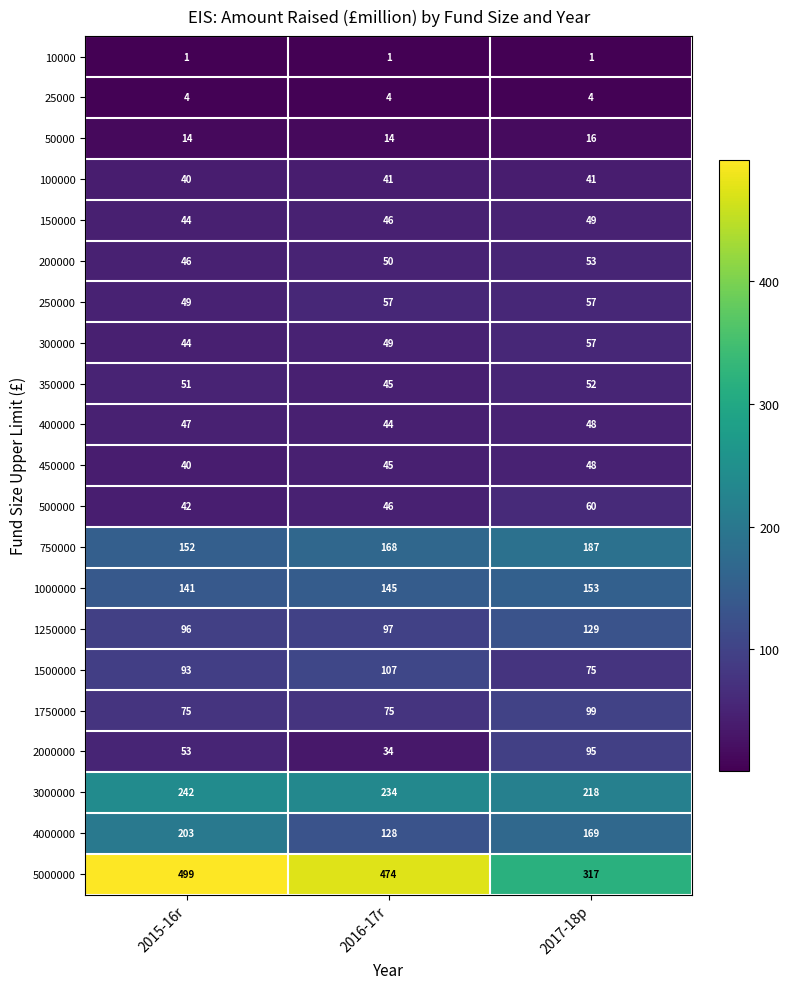

What is the spread (max minus min) of values at 2017-18p?

316